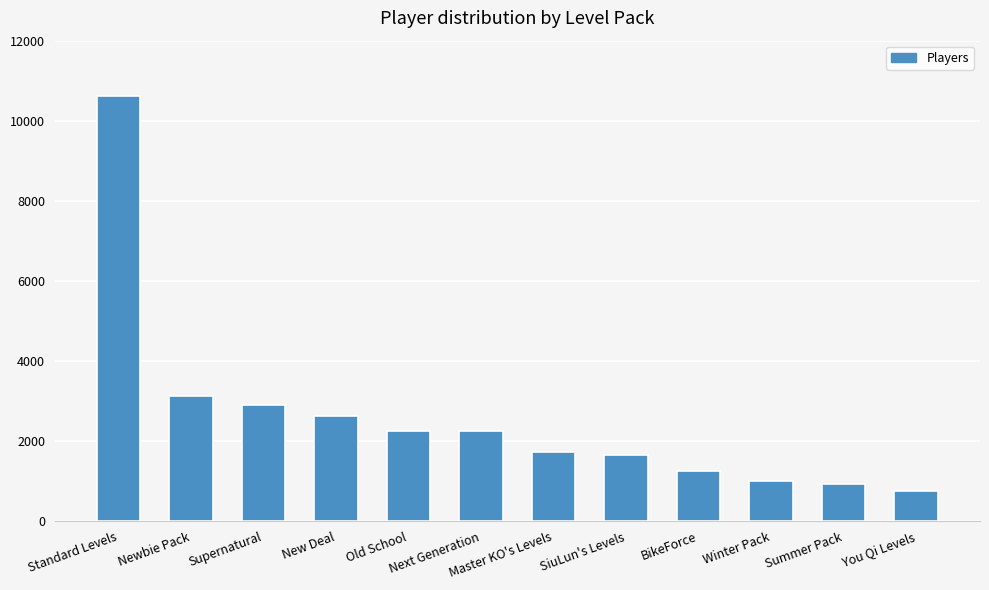

What position from the right is Newbie Pack?

11